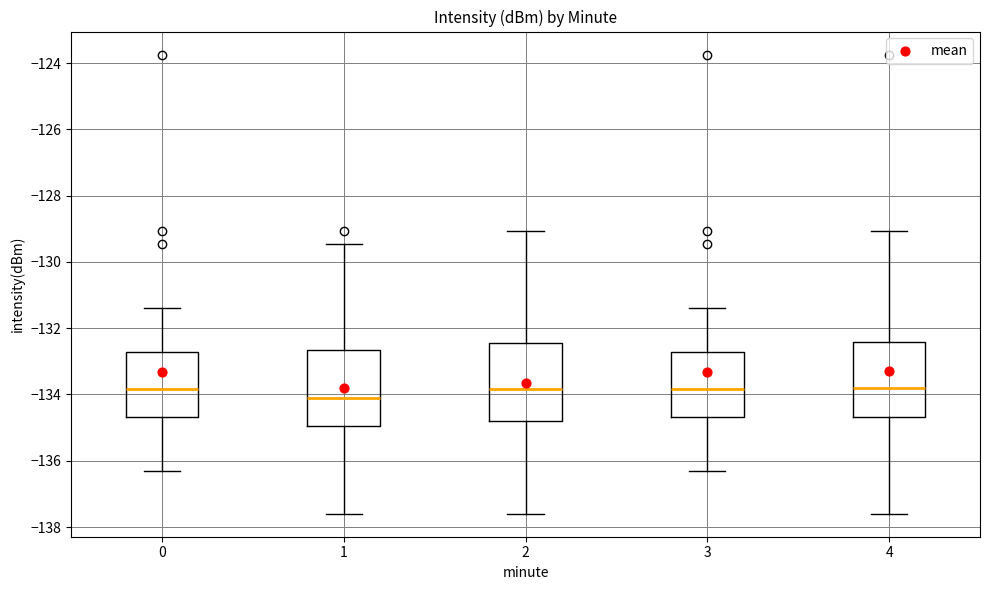

Where is the lower edge of the box at x = 3 on the y-axis? The values are not printed on the chart, so give them approximately, as read against the axis.

-134.6